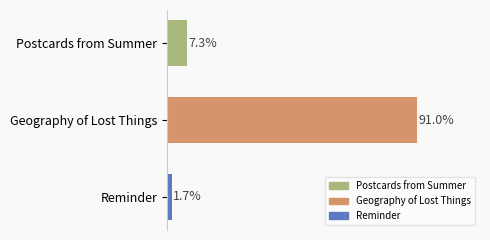

What is the label of the 1st bar from the bottom?

Reminder